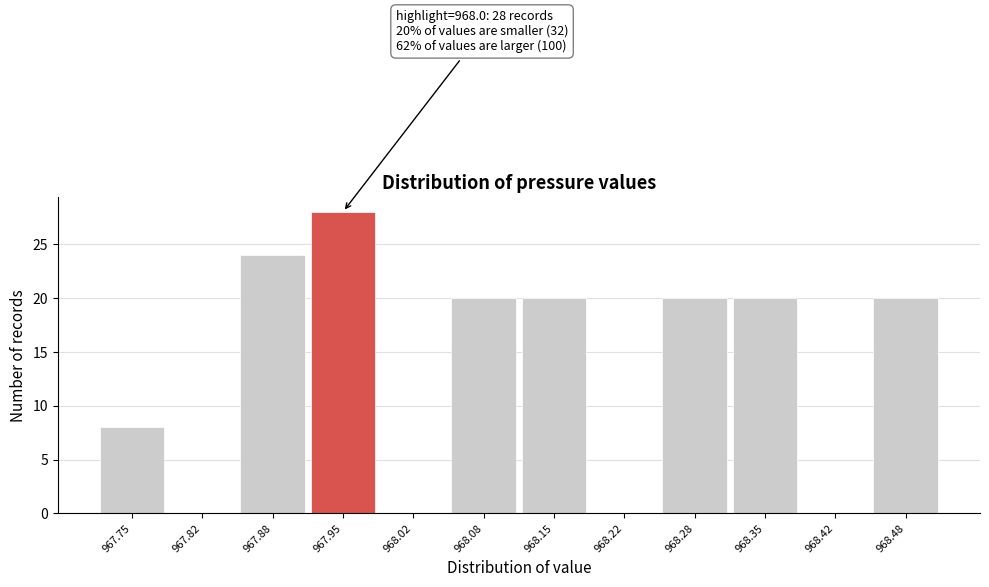

Reading left to right, list all the values displayed in this chart.

967.75=8	967.82=0	967.88=24	967.95=28	968.02=0	968.08=20	968.15=20	968.22=0	968.28=20	968.35=20	968.42=0	968.48=20